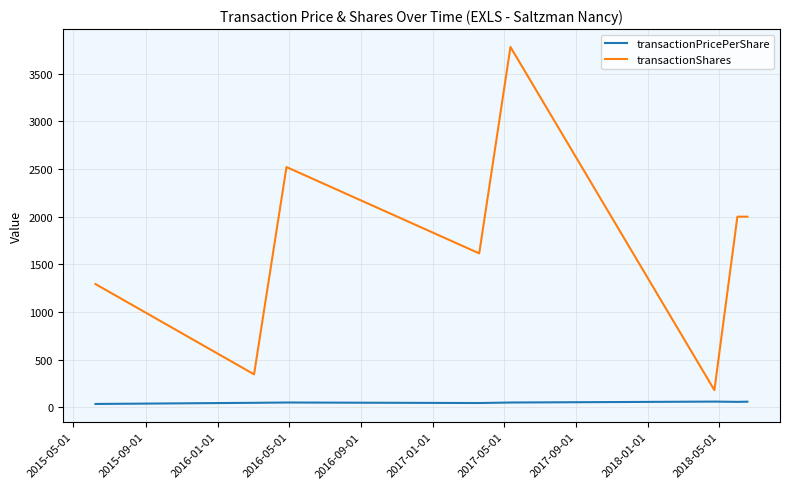

How many values in the transactionShares series are below 2000?

4